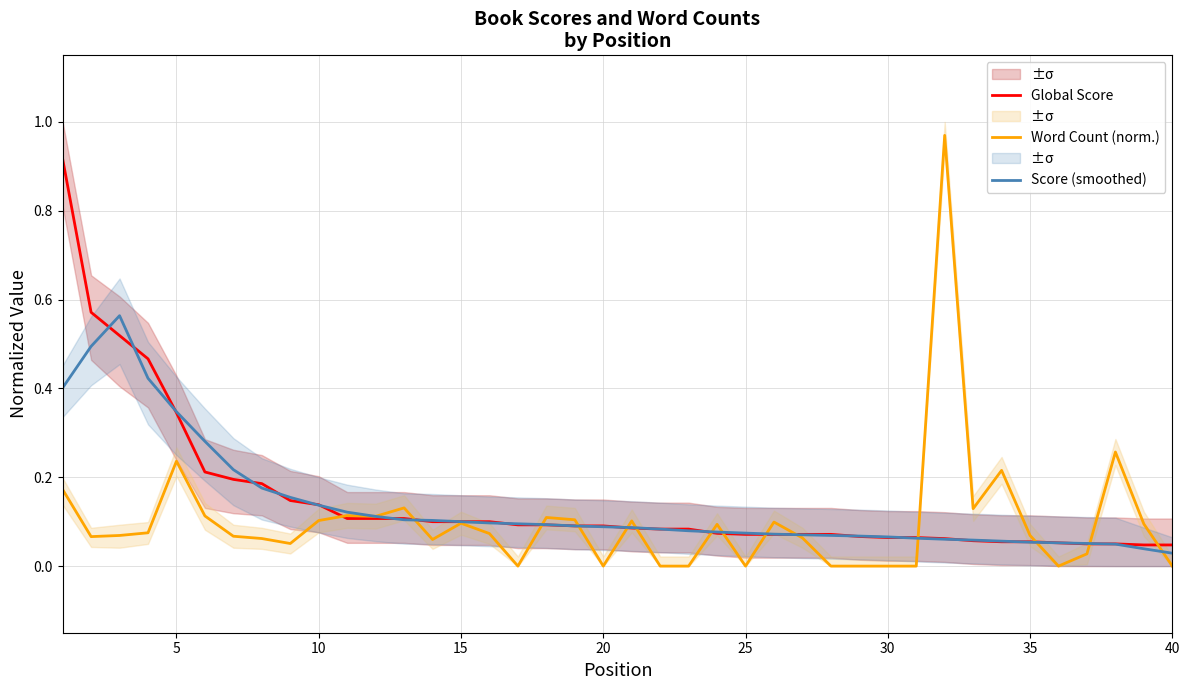

Is it true that Score (smoothed) equals 0.0 at 25?

False